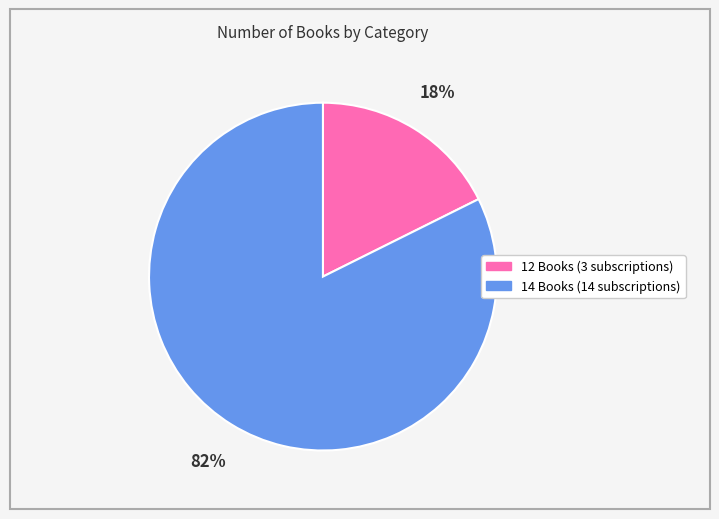

Is there any slice that represents more than half of the pie?

Yes